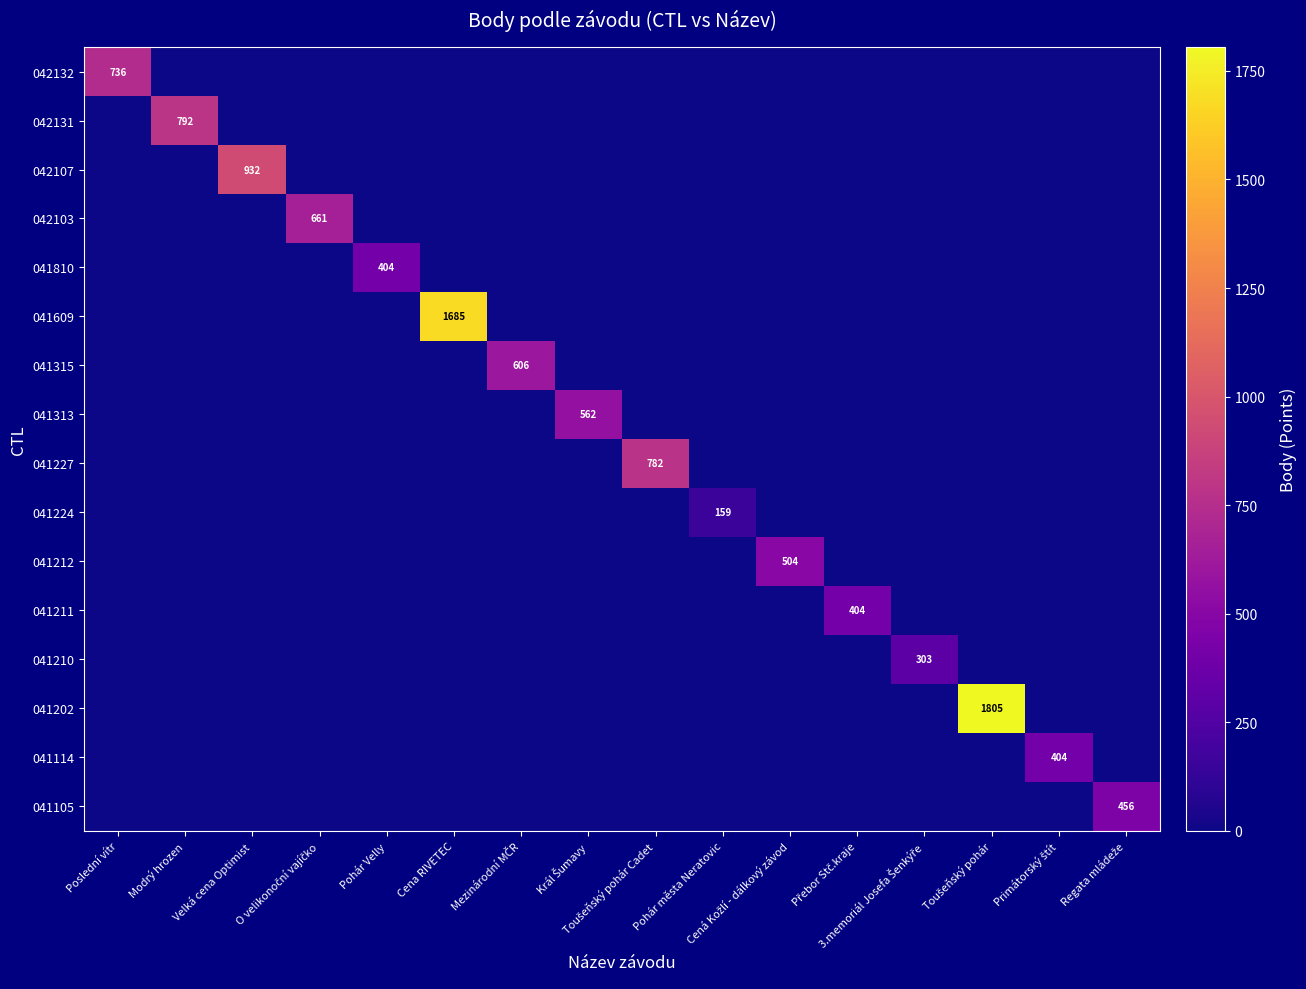

Rank the series by their maximum value, from highest to lowest.

041202, 041609, 042107, 042131, 041227, 042132, 042103, 041315, 041313, 041212, 041105, 041810, 041211, 041114, 041210, 041224